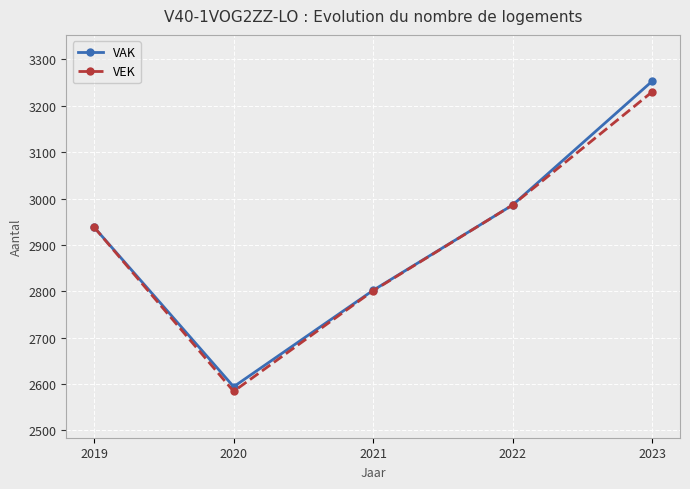

List the series in order of their peak value, highest first.

VAK, VEK